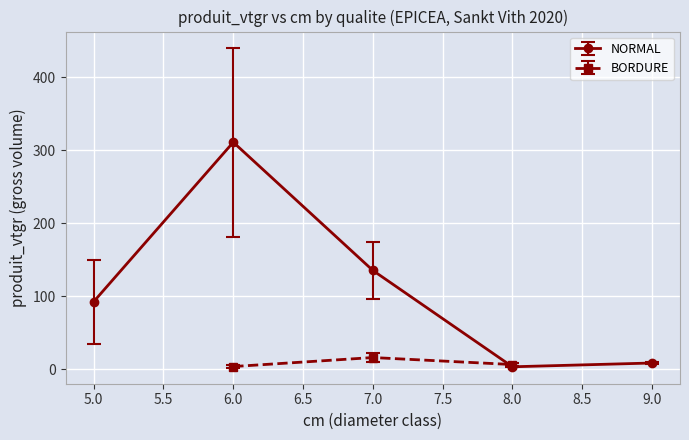

What is the value of the NORMAL point at the 2nd from the left?

311.0